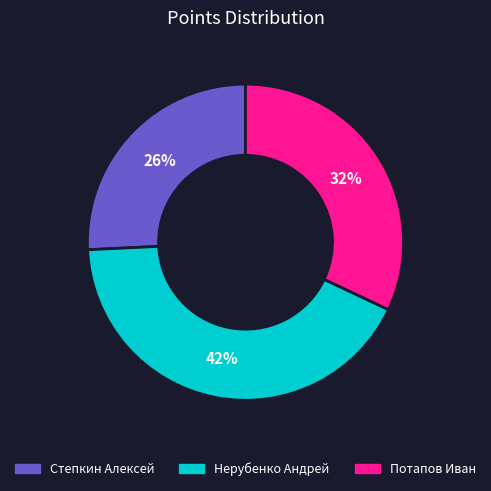

Between Степкин Алексей and Потапов Иван, which is larger?

Потапов Иван